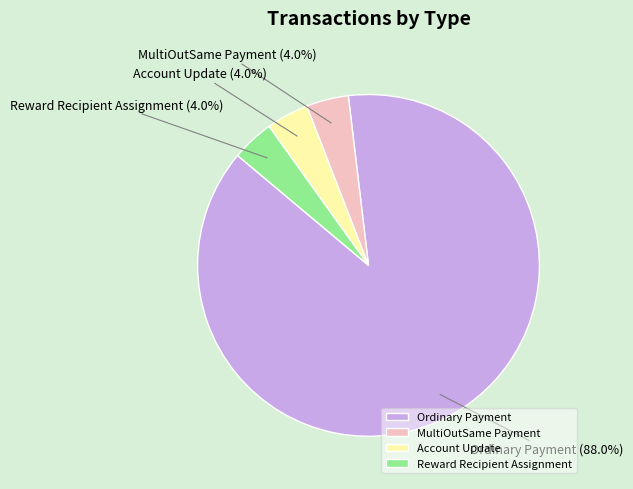

To the nearest percent, what percentage of the pie is Reward Recipient Assignment?

4%